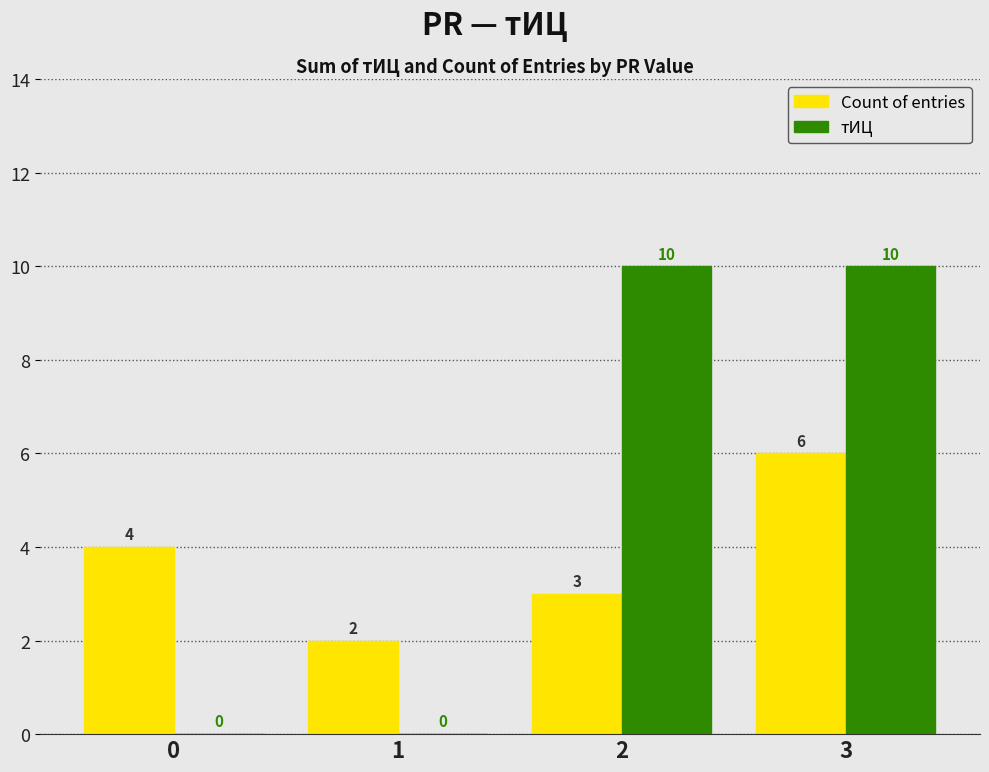

What are all the series names shown in the legend?

Count of entries, тИЦ